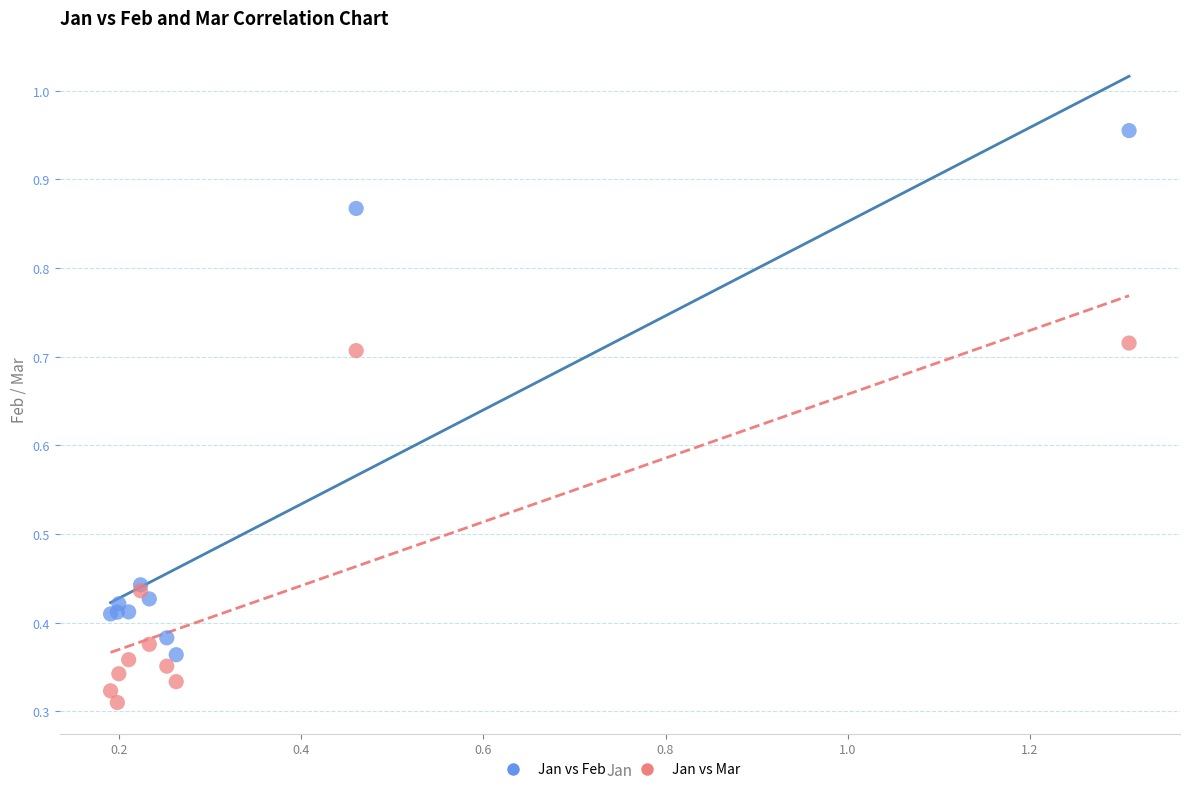

Which series contains the highest Y value?

Jan vs Feb